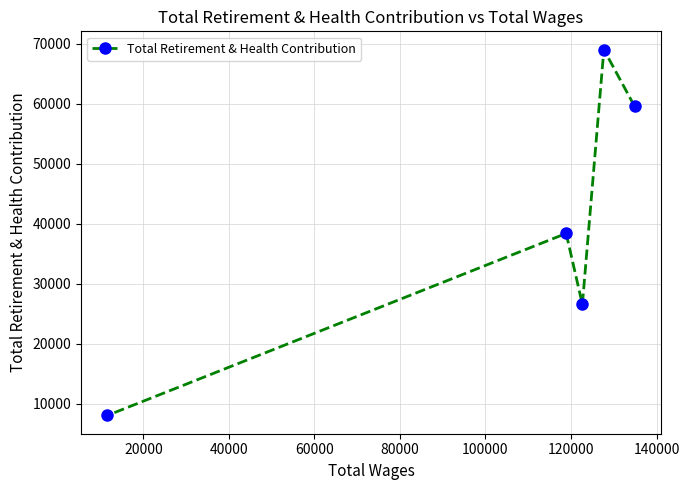

What is the value of the 4th point from the left?

69027.1